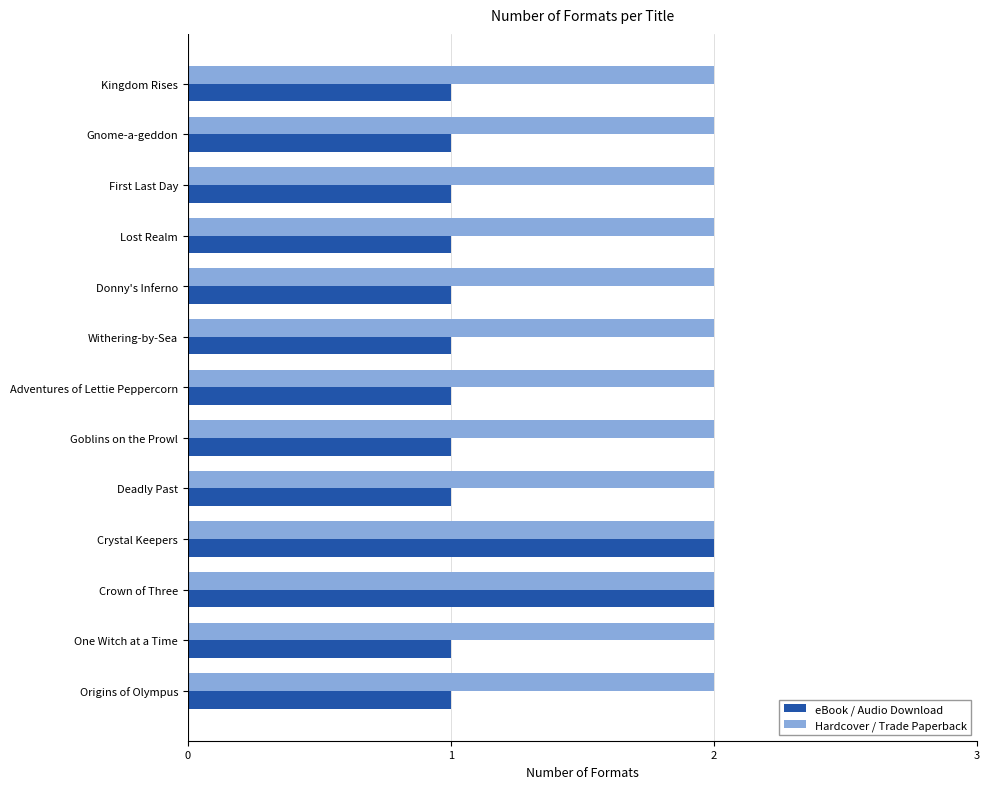

Rank the series at Withering-by-Sea from highest to lowest value.

Hardcover / Trade Paperback, eBook / Audio Download